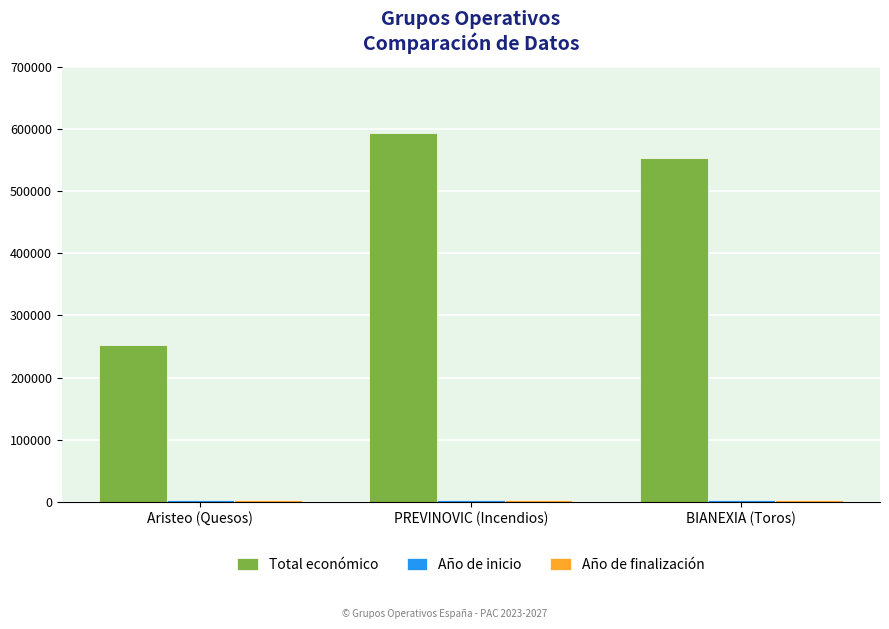

What is the sum of all Total económico values?

1398573